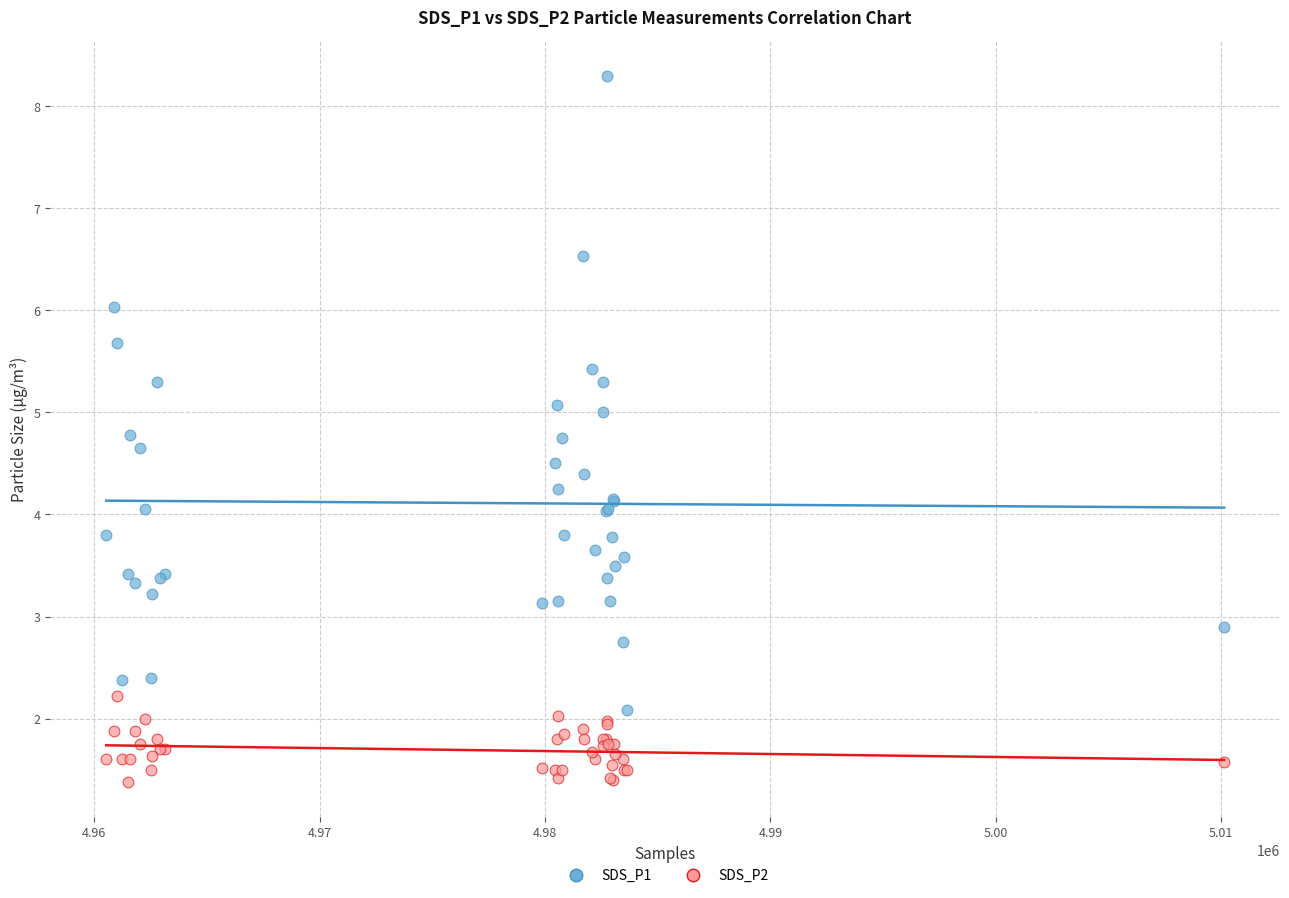

What is the X range (max minus min) for the scatter plot?

49599.0